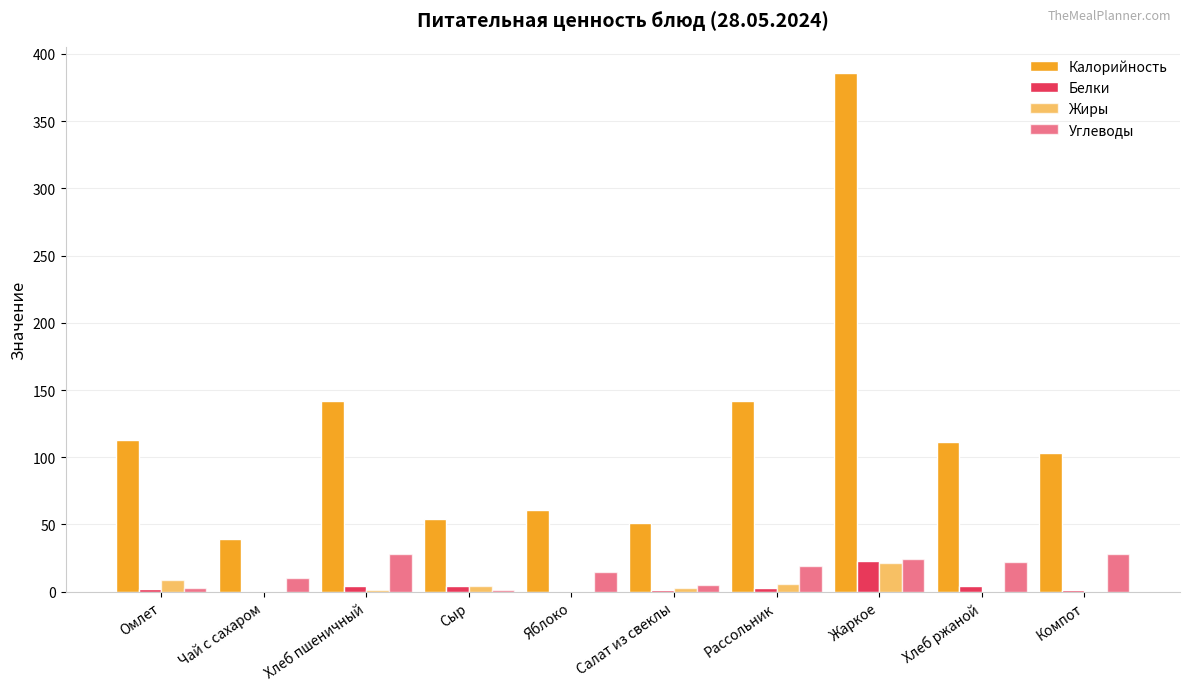

What is the difference between the Жиры values at Хлеб пшеничный and Омлет?

8